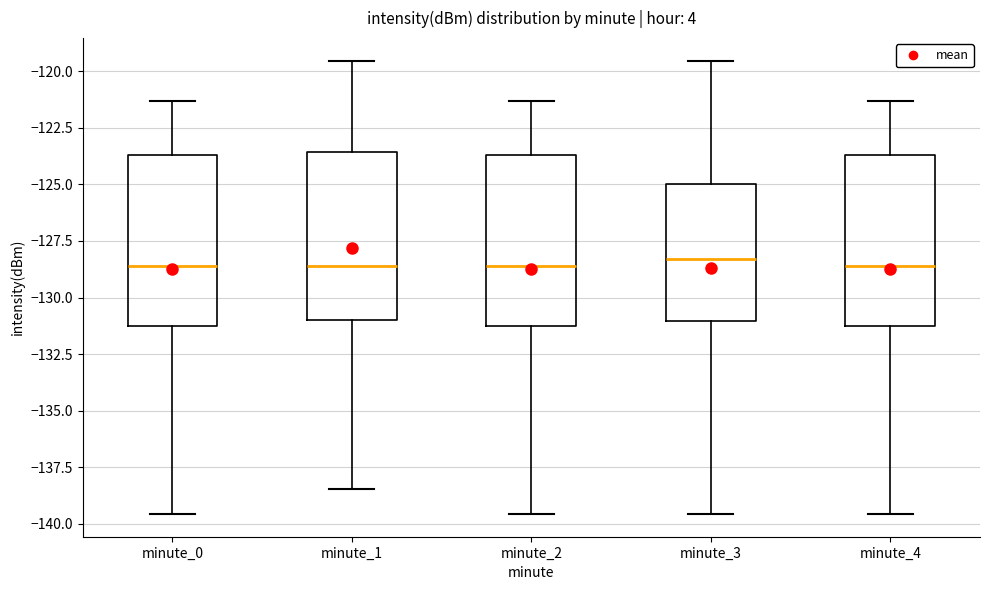

Reading left to right, transcribe this box plot: for each box, give where its median line is, the range the box spans, and where its two whiskers end, as read against the y-axis. The values are not printed on the chart, so give them approximately, as read against the axis.

minute_0: median -128.5, box -131.0 to -123.5, whiskers -139.5 to -121.5
minute_1: median -128.5, box -131.0 to -123.5, whiskers -138.5 to -119.5
minute_2: median -128.5, box -131.0 to -123.5, whiskers -139.5 to -121.5
minute_3: median -128.5, box -131.0 to -125.0, whiskers -139.5 to -119.5
minute_4: median -128.5, box -131.0 to -123.5, whiskers -139.5 to -121.5